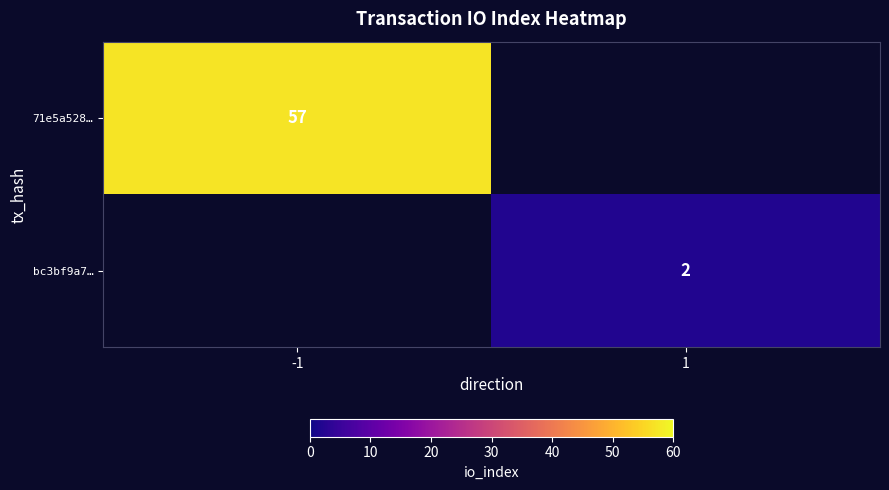

Is it true that bc3bf9a7… equals 2 at 1?

True